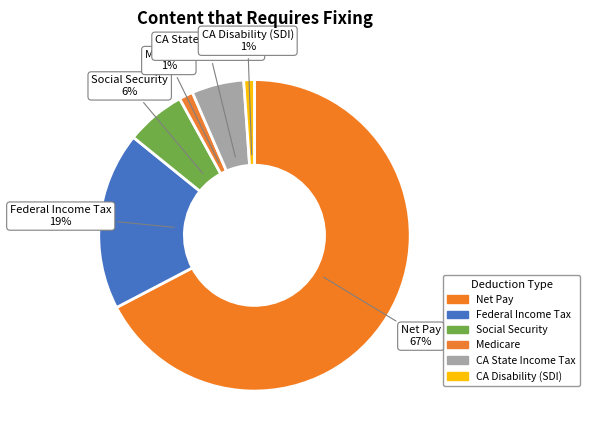

How many segments does this pie chart have?

6